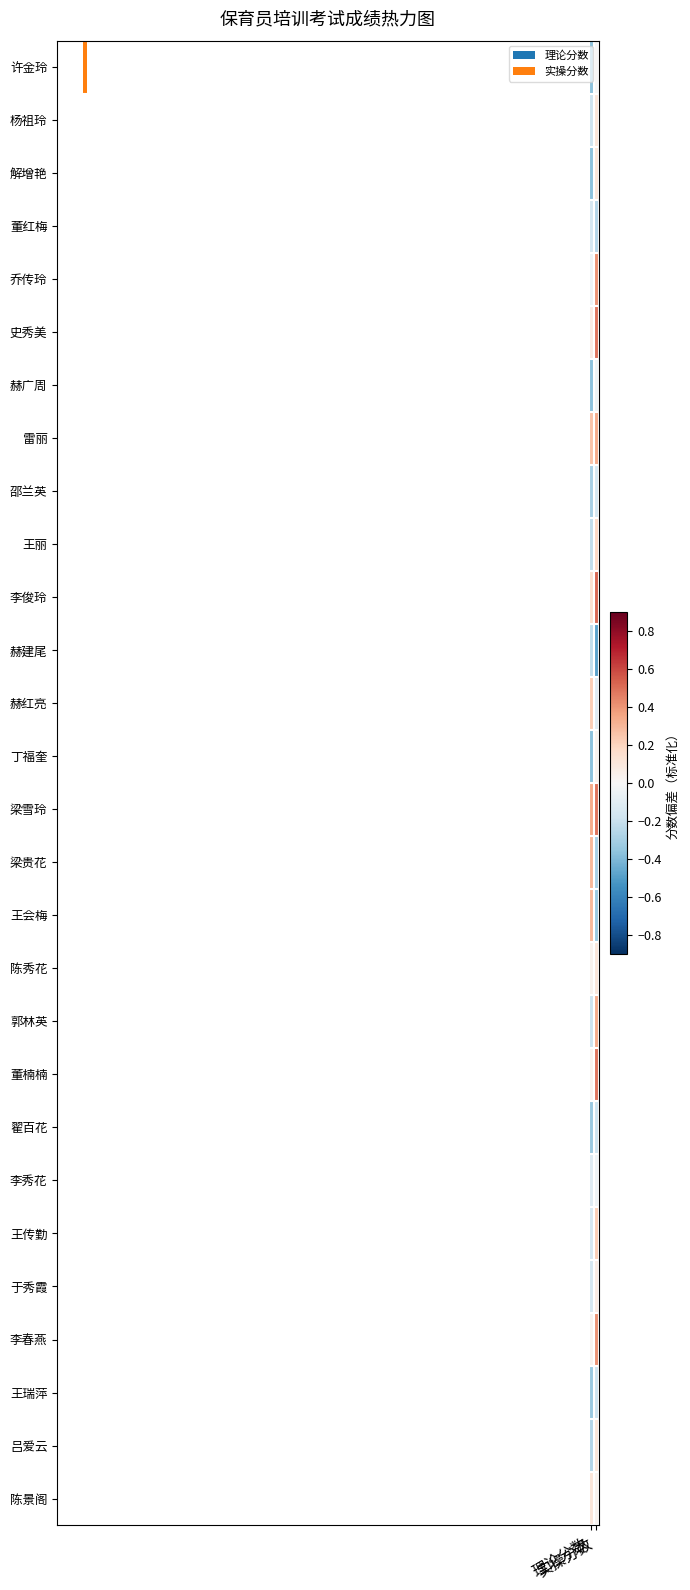

Which has a higher value, 实操分数 or 理论分数?

实操分数